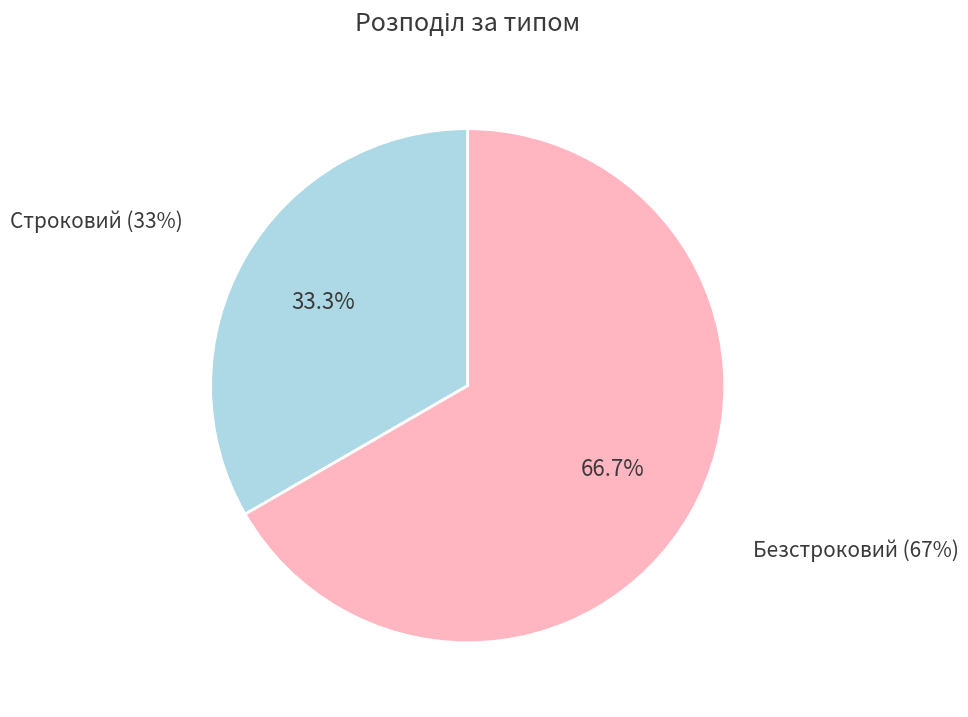

What percentage is the Безстроковий slice, to the nearest percent?

67%